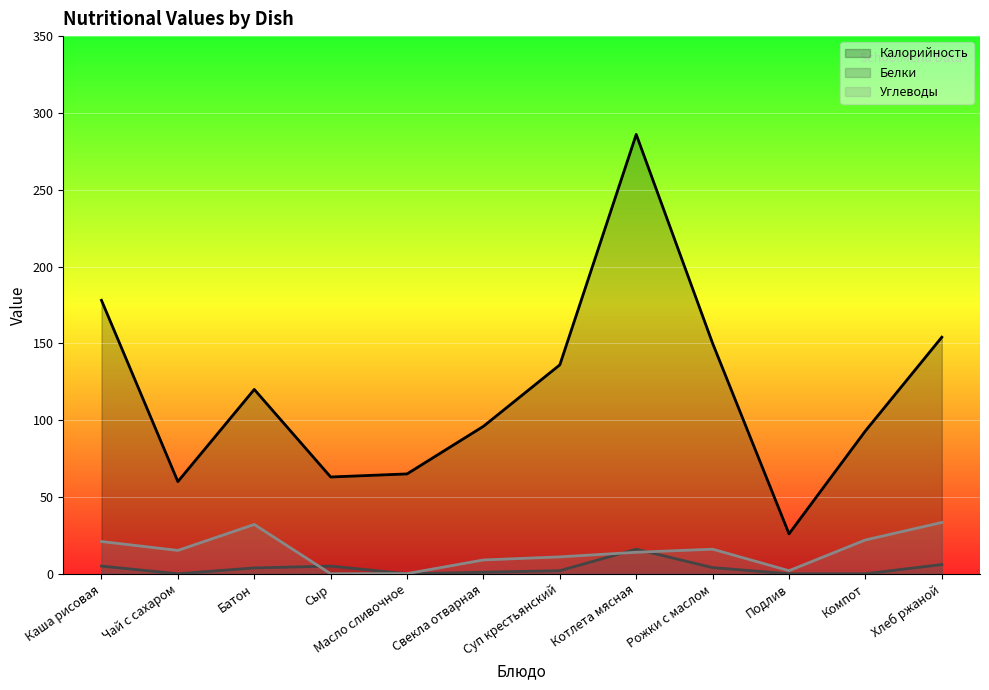

Between Чай с сахаром and Компот, which series saw the biggest shift?

Калорийность